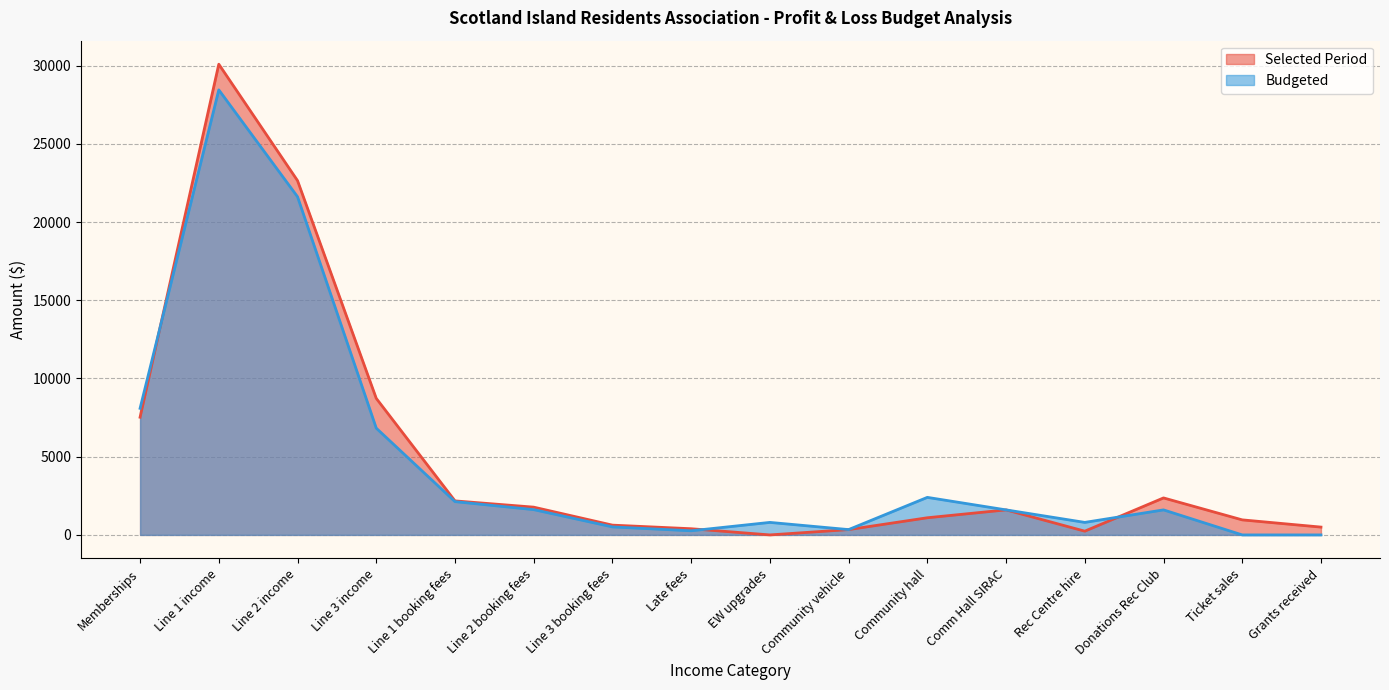

List the labels in order of Budgeted value, smallest first.

Ticket sales, Grants received, Late fees, Community vehicle, Line 3 booking fees, EW upgrades, Rec Centre hire, Comm Hall SIRAC, Donations Rec Club, Line 2 booking fees, Line 1 booking fees, Community hall, Line 3 income, Memberships, Line 2 income, Line 1 income